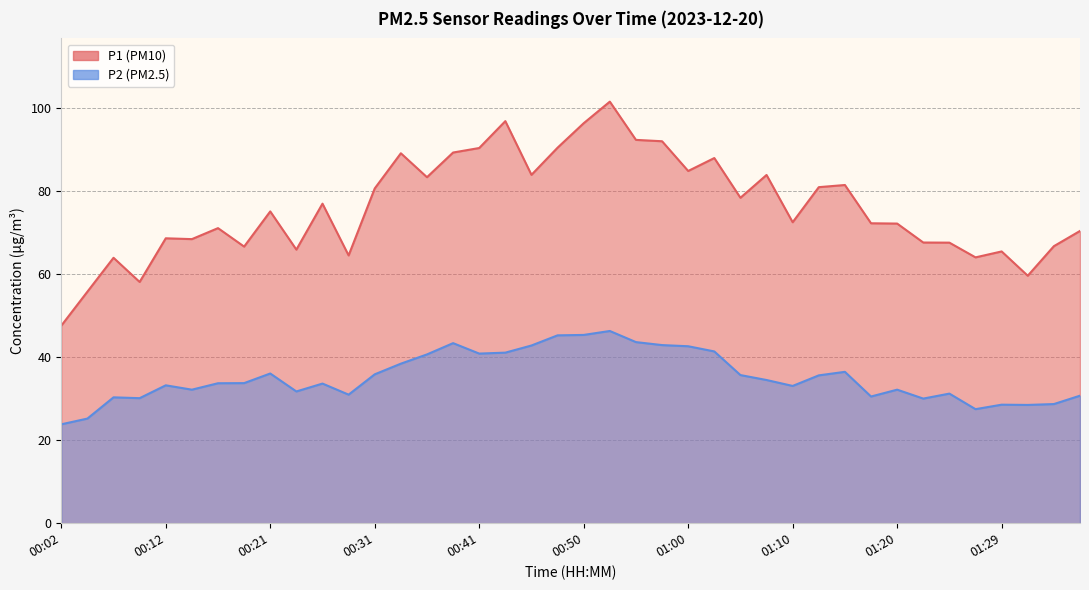

At how many categories does at least one series exceed 60?

36